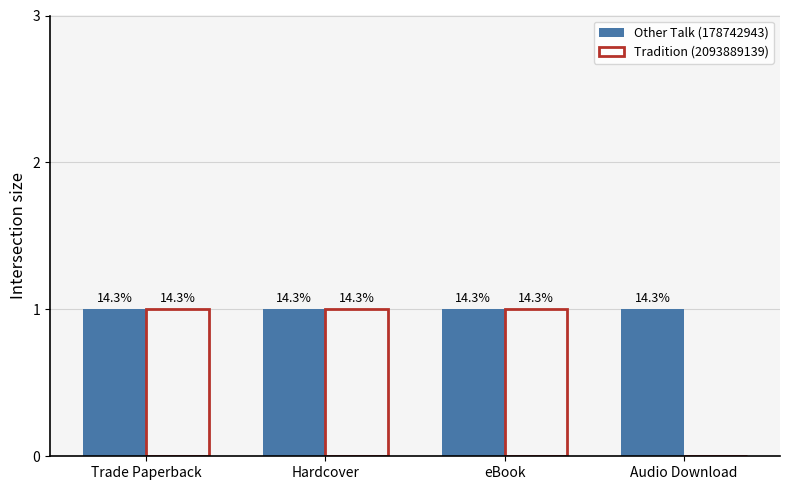

List the labels in order of Tradition (2093889139) value, largest first.

Trade Paperback, Hardcover, eBook, Audio Download